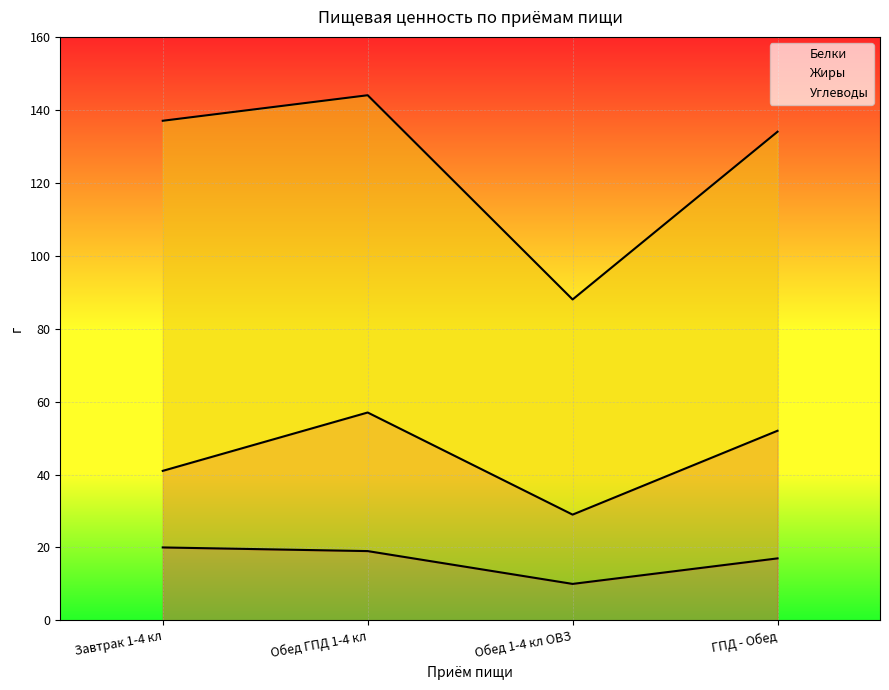

What is the spread (max minus min) of values at Обед ГПД 1-4 кл?

68